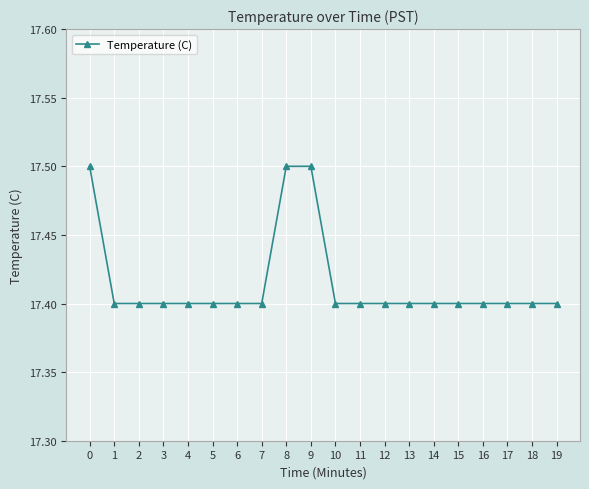

What is the value of the 1st point from the left?

17.5